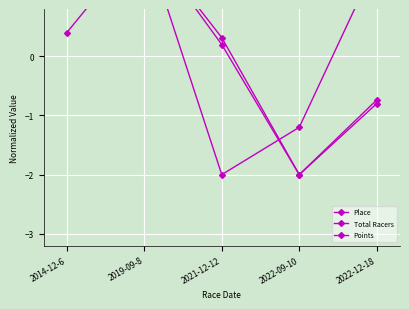

What is the label of the 3rd point from the left?

2021-12-12